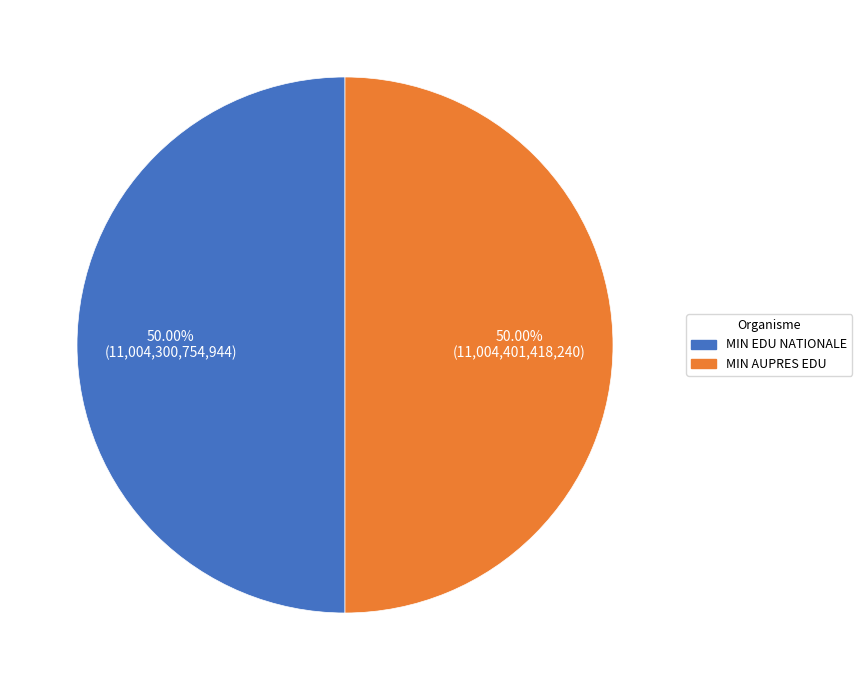

How many segments does this pie chart have?

2